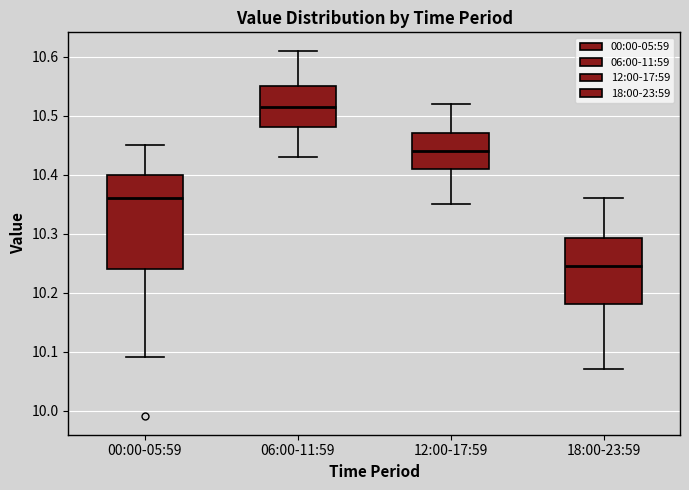

Which box is the tallest, from its lower edge to its upper edge?

00:00-05:59